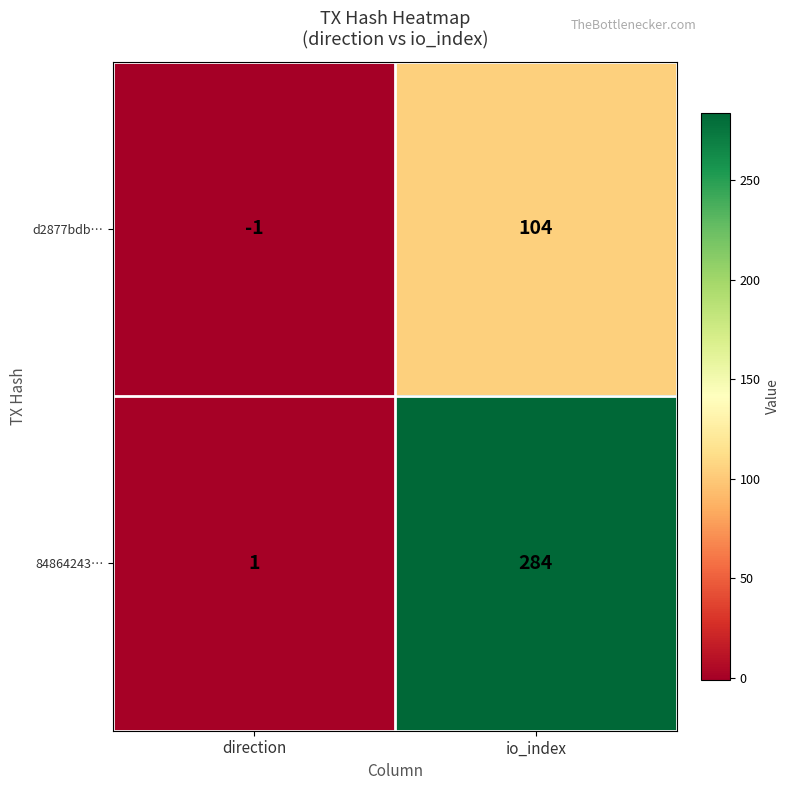

What is the minimum value shown in the chart?

-1